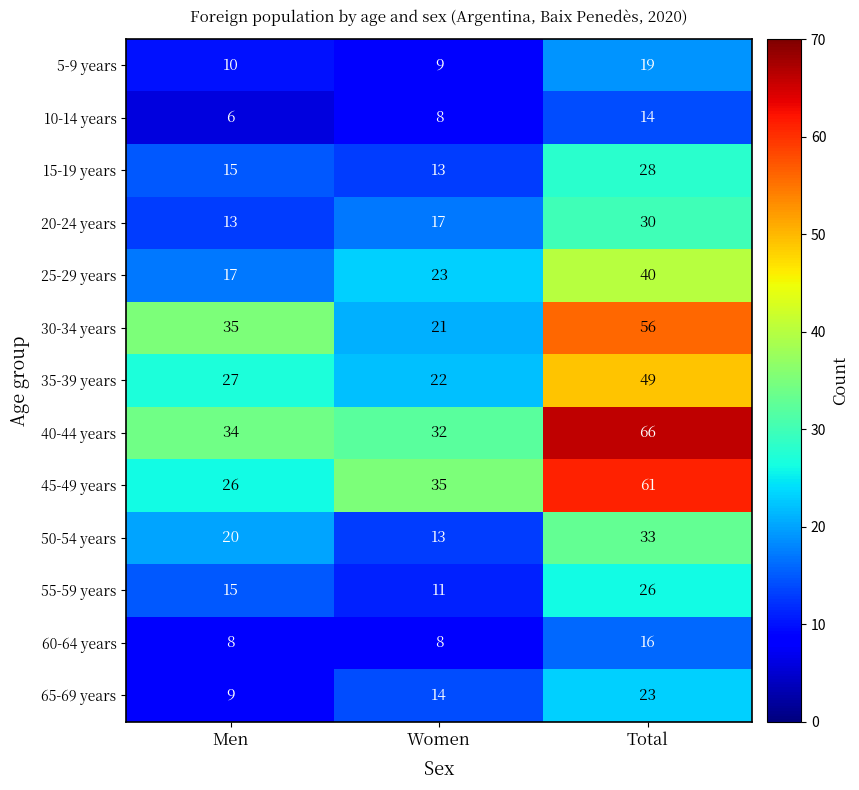

Is it true that 45-49 years equals 16 at Men?

False